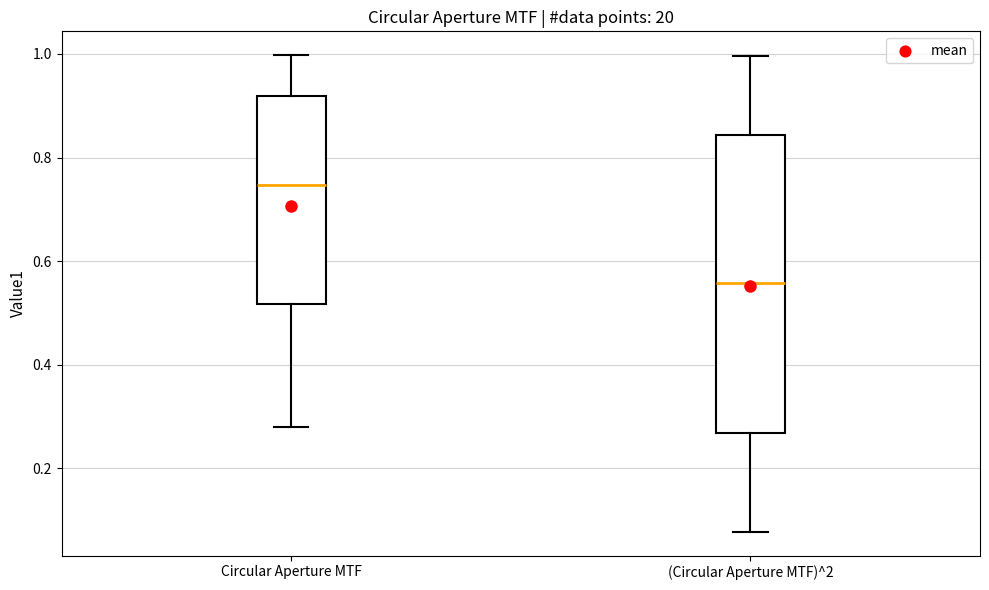

Which box's median line is the lowest?

(Circular Aperture MTF)^2